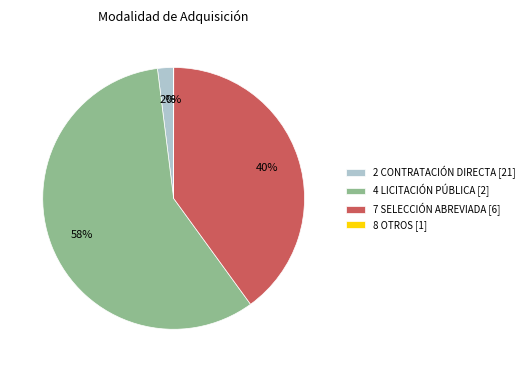

To the nearest percent, what percentage of the pie is 7 SELECCIÓN ABREVIADA [6]?

40%